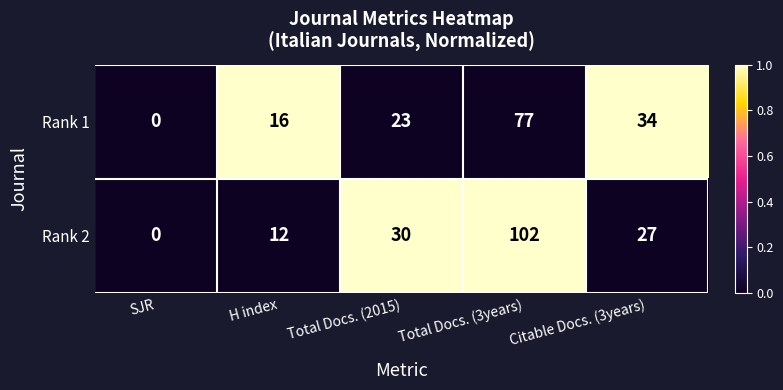

Which label corresponds to the smallest value in the chart?

SJR